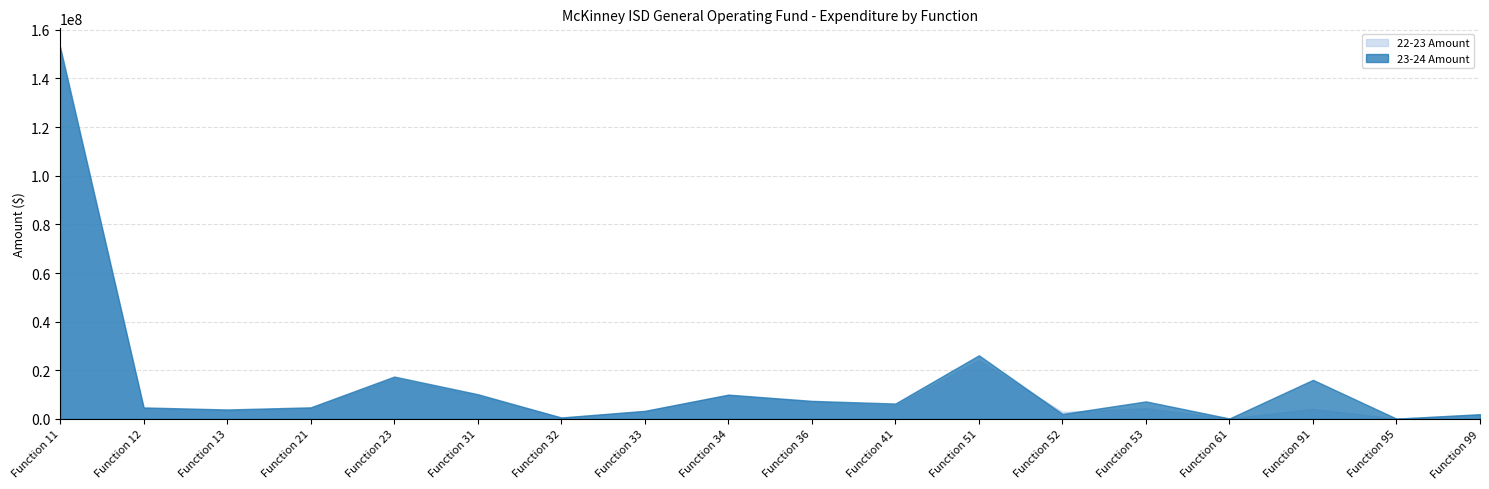

What is the value of the Change point at the 1st from the left?

2006761